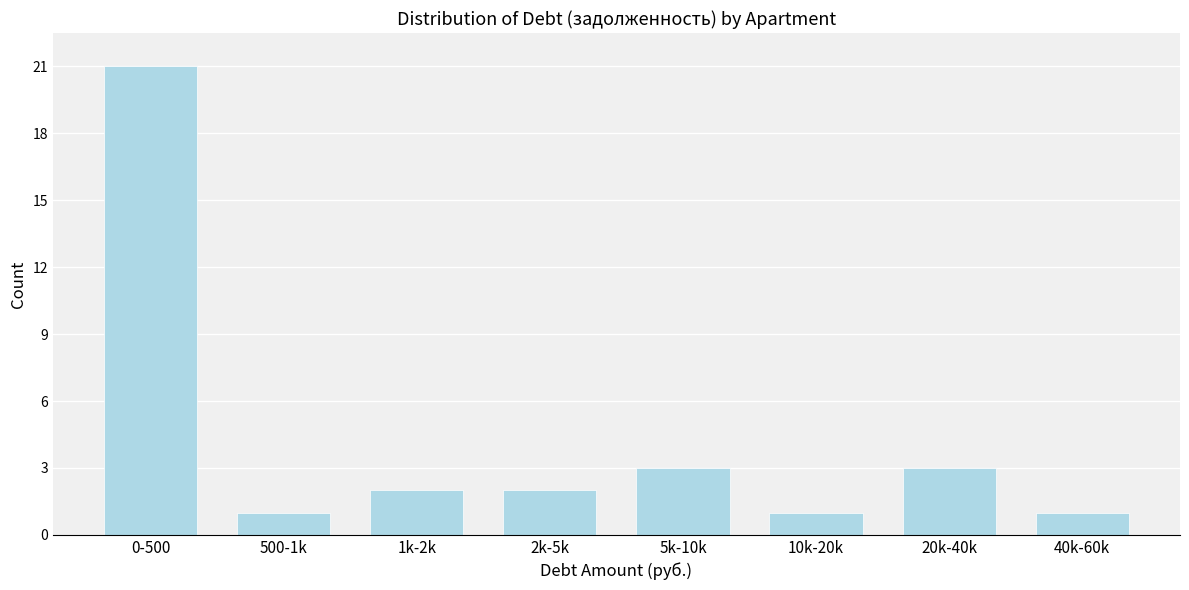

Reading right to left, extract all data points from this chart.

1	3	1	3	2	2	1	21